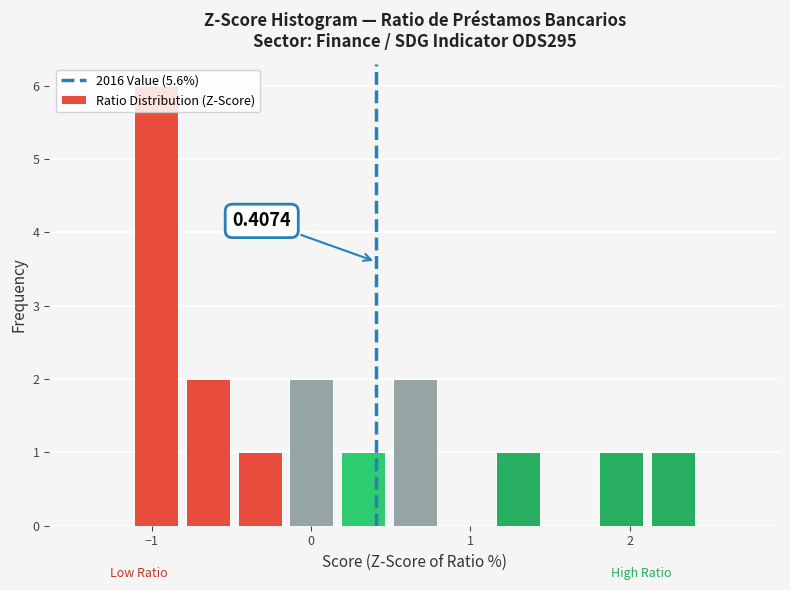

Read against the x-axis, roughly where is the centre of the tallest bar?

-1.0